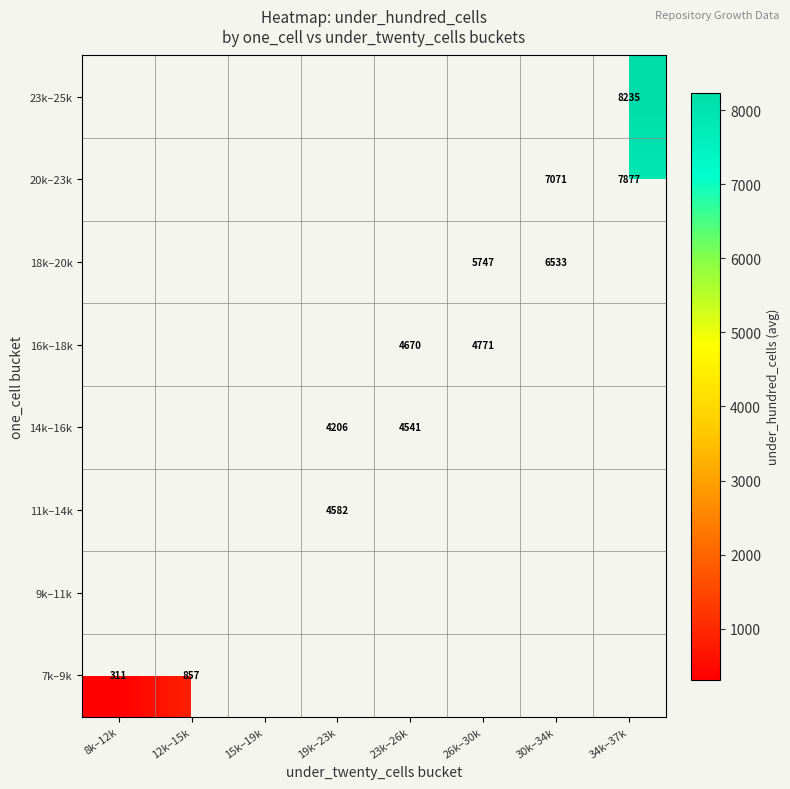

The value of 14k–16k at 23k–26k is 4541.0. True or false?

True